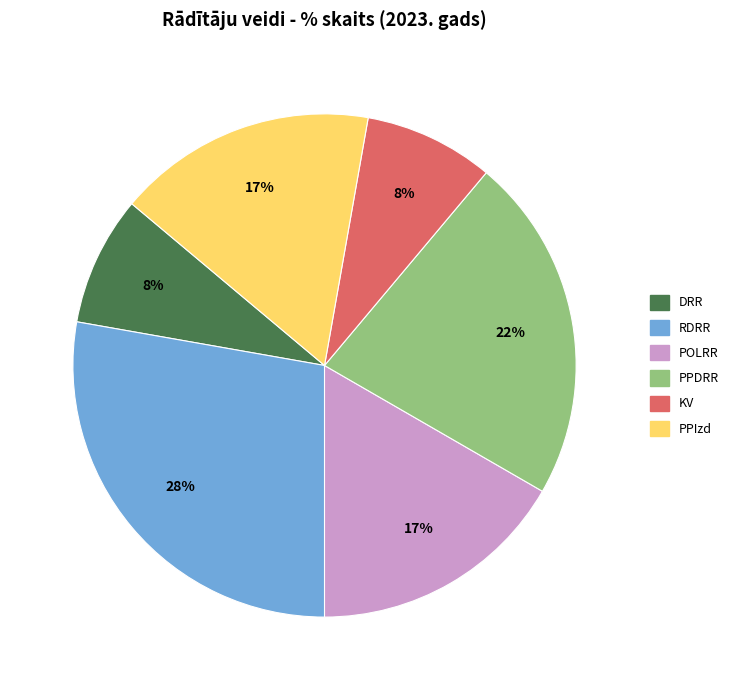

True or false: DRR accounts for 8% of the total.

True